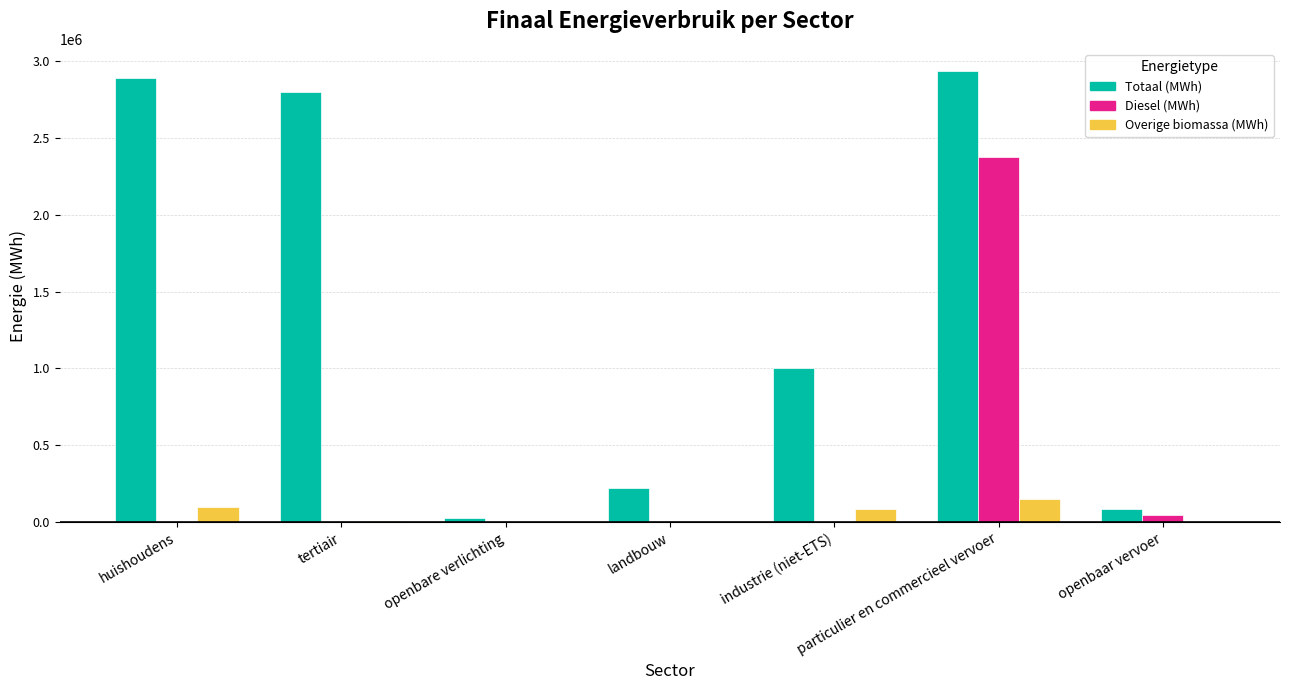

What is the maximum value shown in the chart?

2932057.3